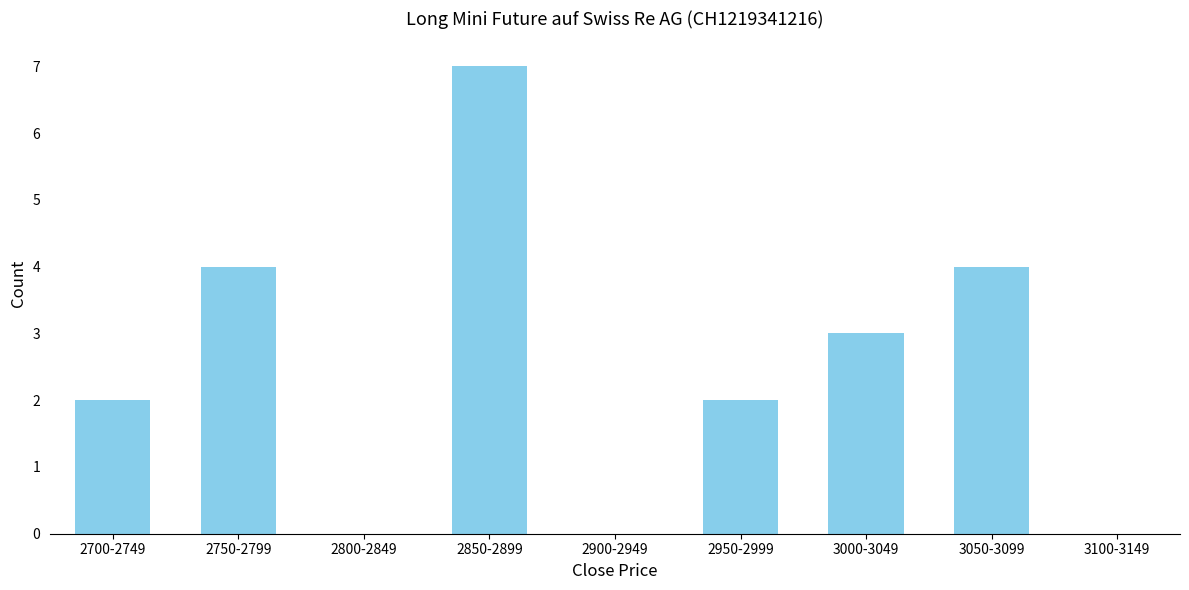

Reading left to right, extract all data points from this chart.

2700-2749=2	2750-2799=4	2800-2849=0	2850-2899=7	2900-2949=0	2950-2999=2	3000-3049=3	3050-3099=4	3100-3149=0